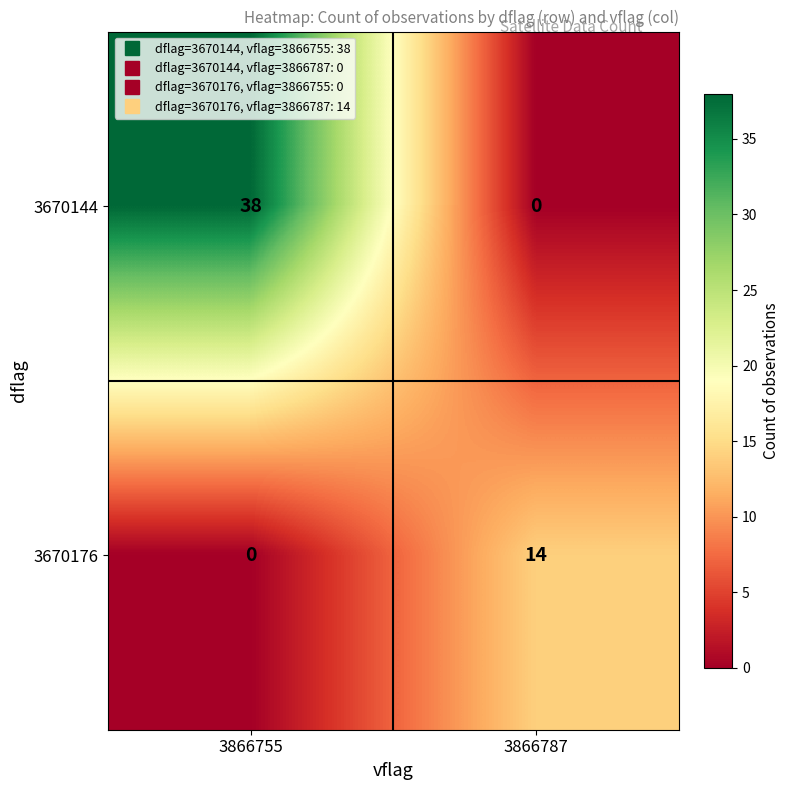

At which label is 3670176 closest to 7?

3866755